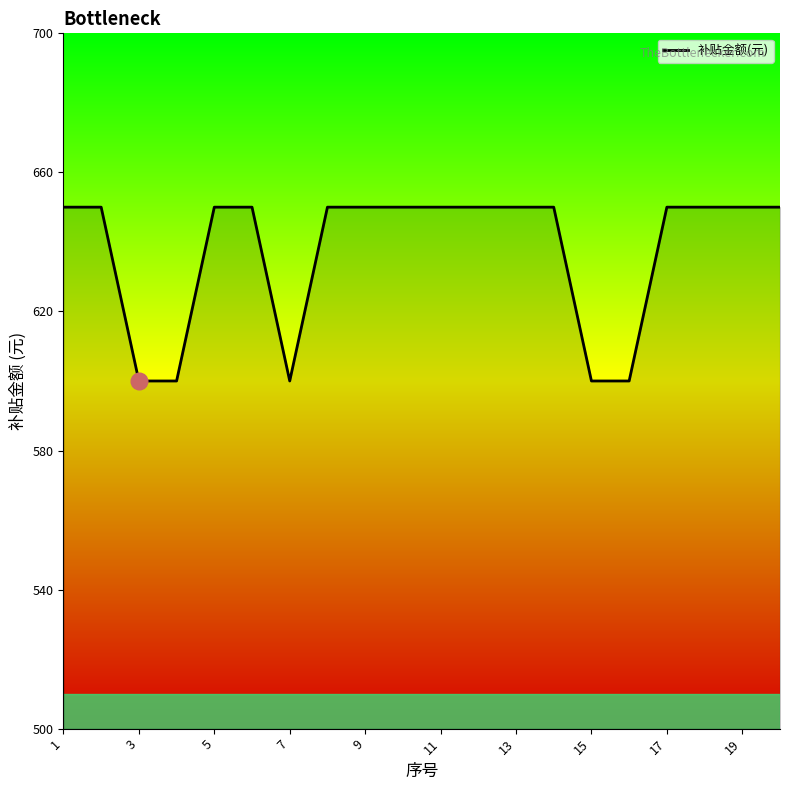

What is the greatest value displayed?

650